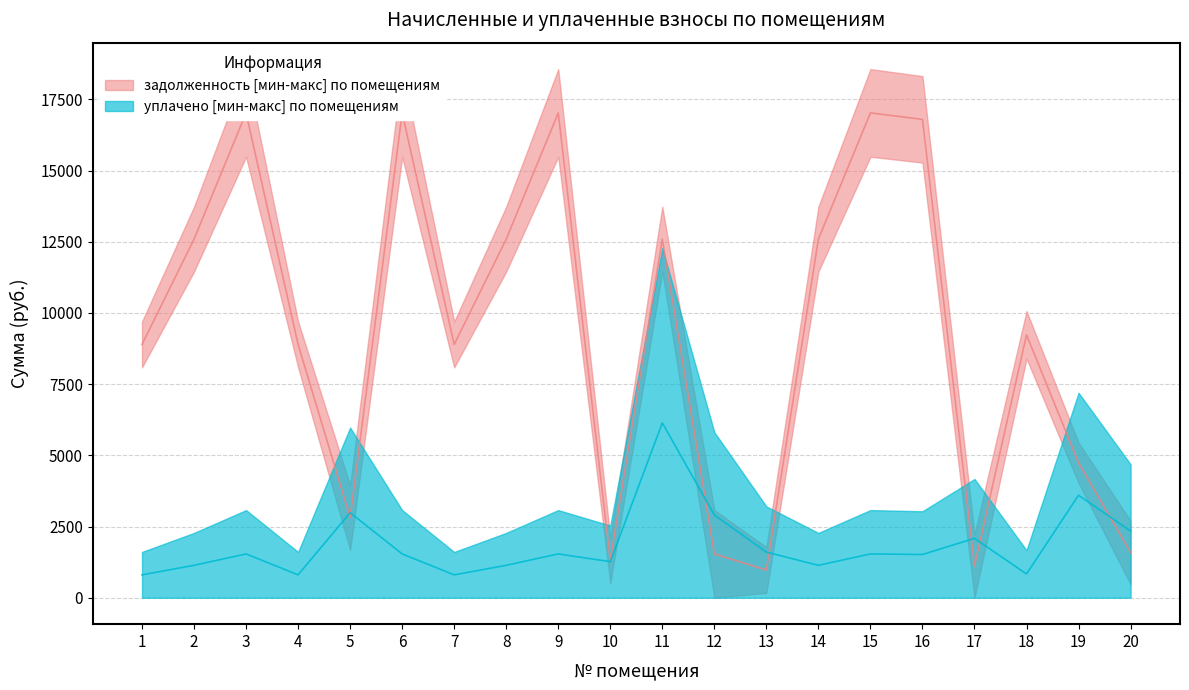

The nachisleno series shows 1607.5 at 1. True or false?

True